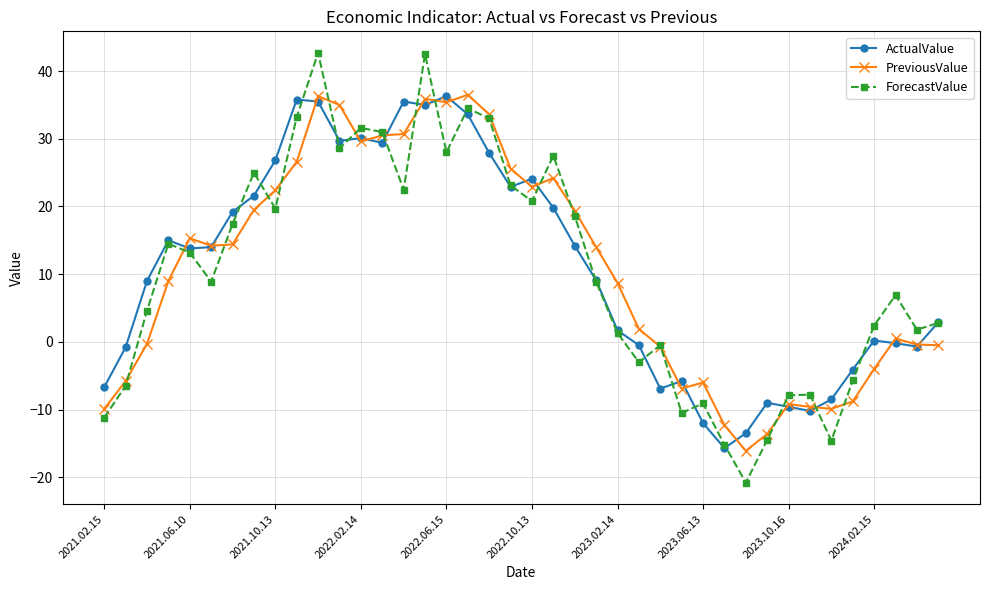

In ForecastValue, how many points are higher than both neighbors (excluding endpoints)?

11